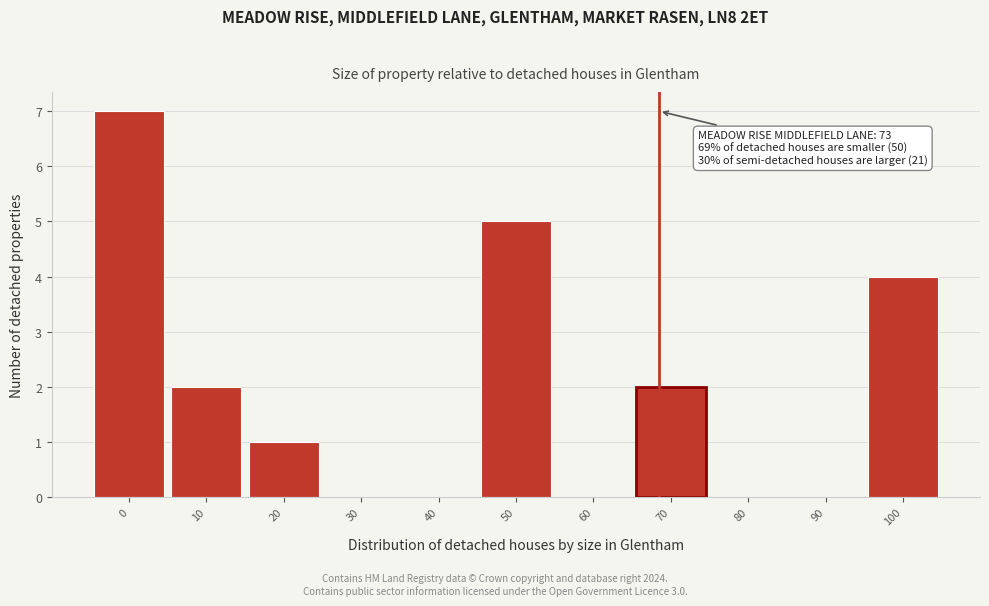

Reading left to right, what are all the values shown in this chart?

0=7	10=2	20=1	30=0	40=0	50=5	60=0	70=2	80=0	90=0	100=4